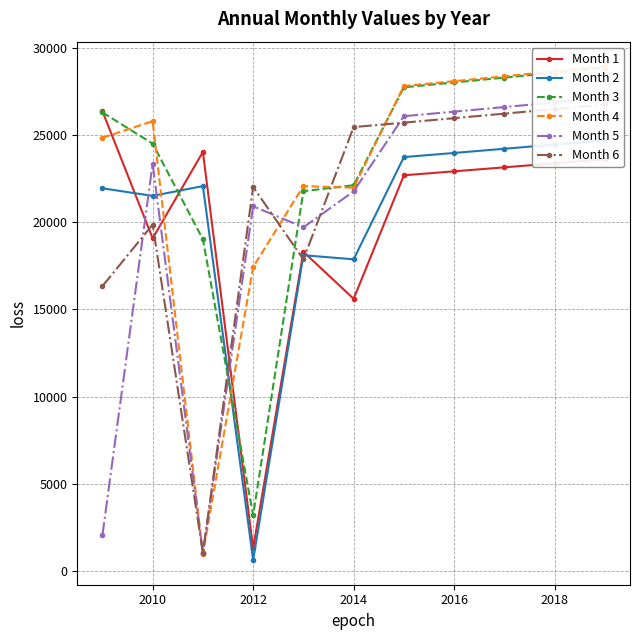

True or false: Month 4 has more than 1 points higher than both neighbors.

True